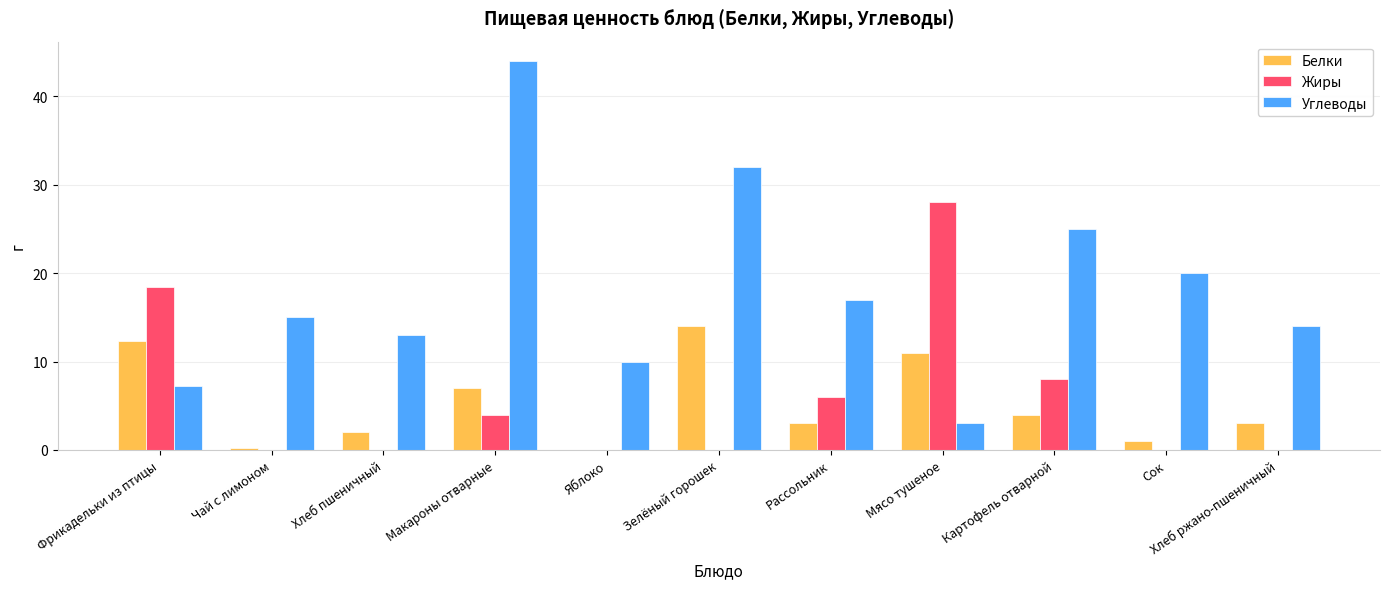

What is the maximum value for Углеводы?

44.0